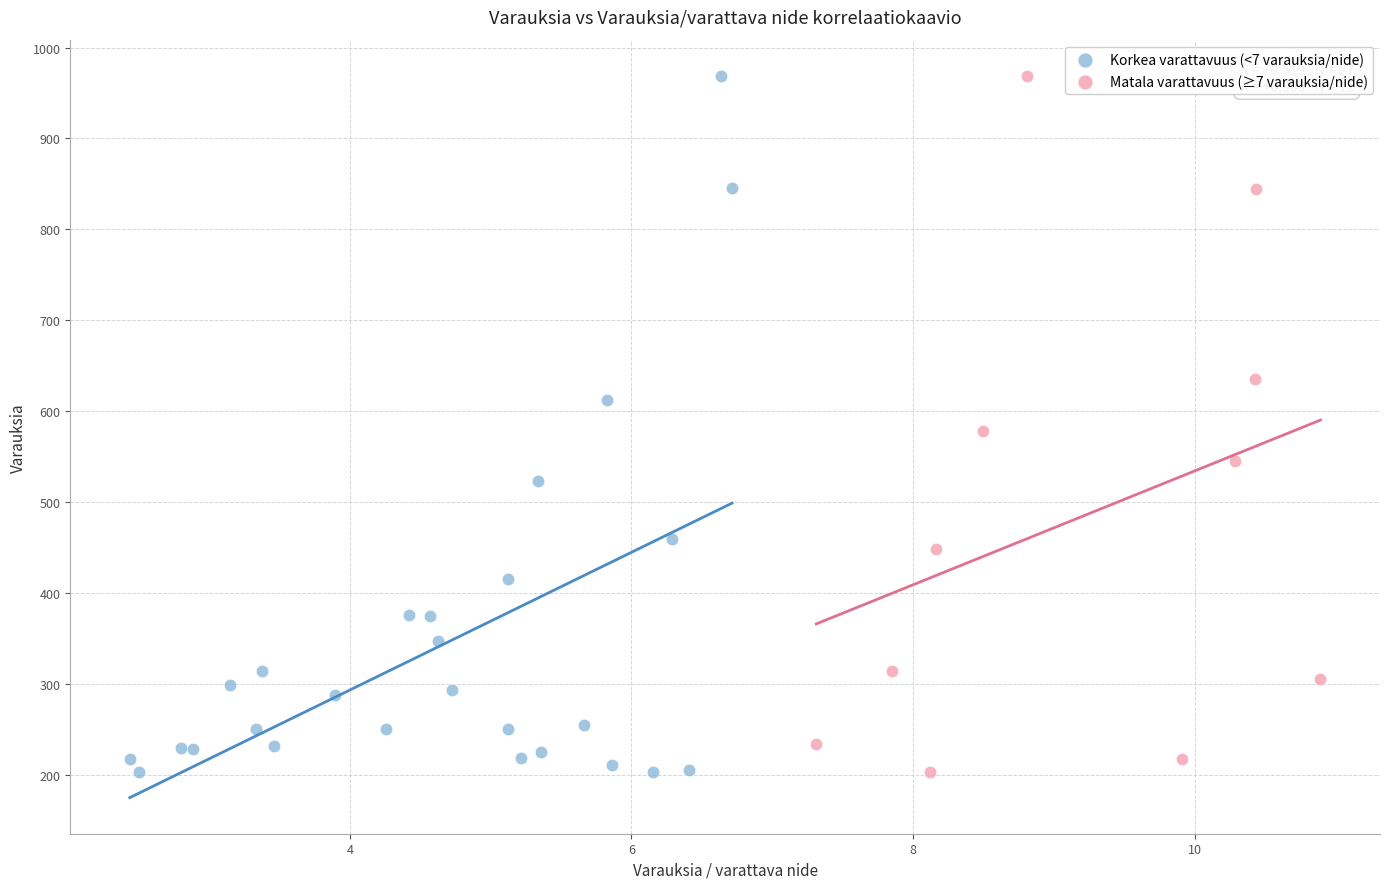

What are all the series names shown in the legend?

Korkea varattavuus (<7 varauksia/nide), Matala varattavuus (≥7 varauksia/nide)